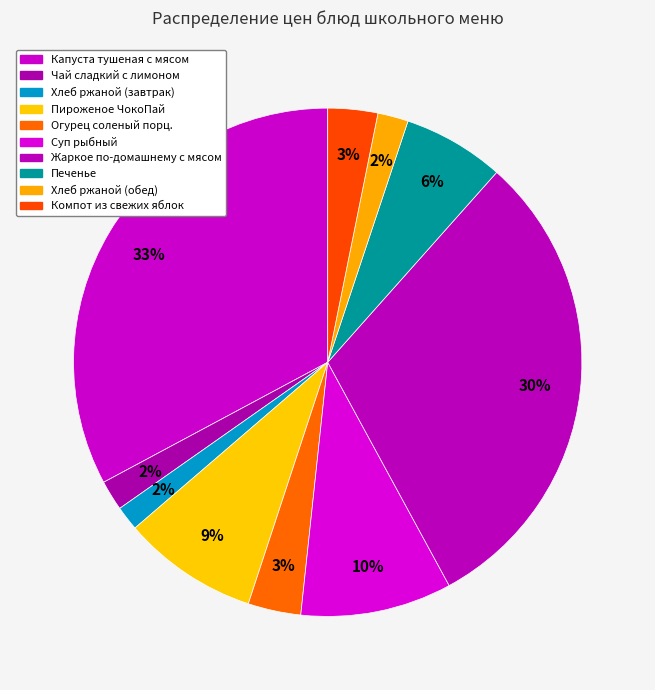

Which slice is the largest?

Капуста тушеная с мясом